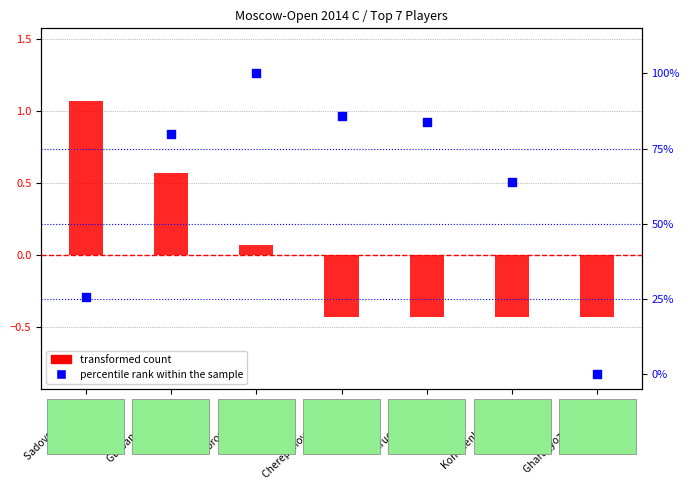

Which series contains the highest Y value?

percentile rank within the sample